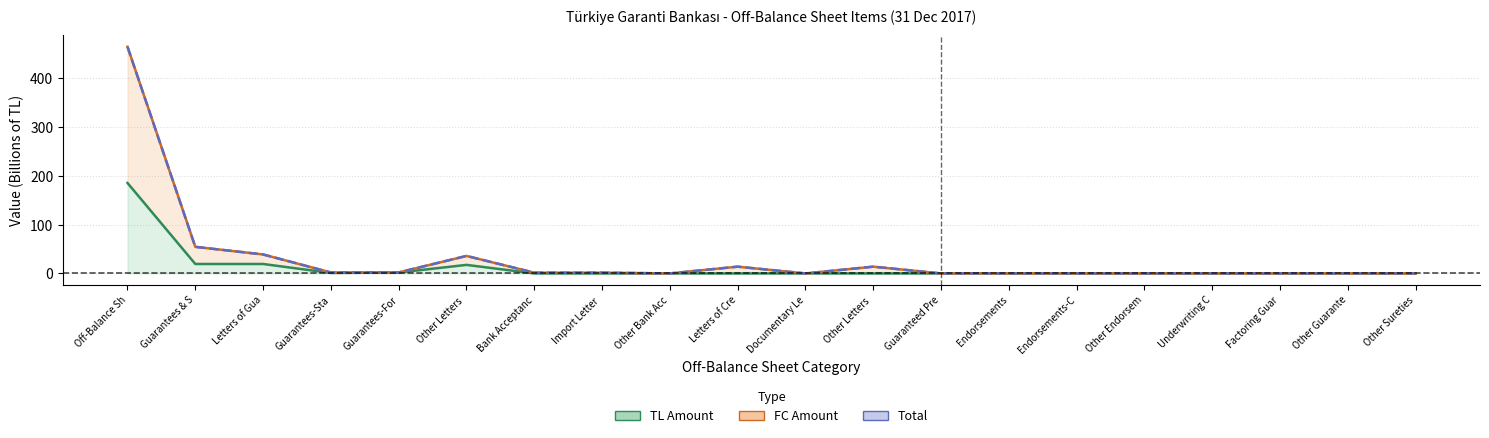

How many lines are shown in the chart?

3